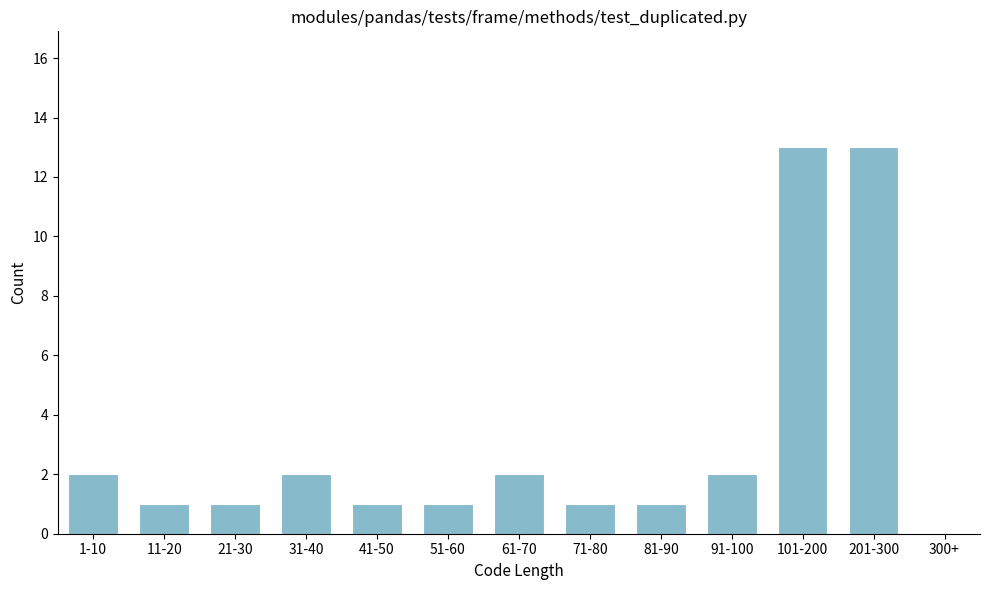

Reading left to right, list all the values displayed in this chart.

2	1	1	2	1	1	2	1	1	2	13	13